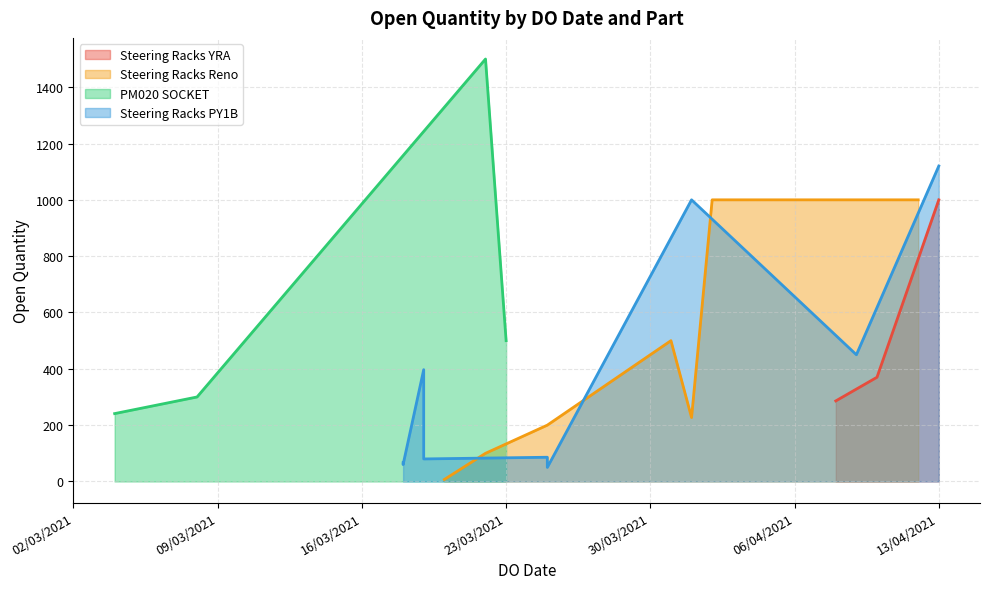

What is the highest value of the Steering Racks YRA series?

1000